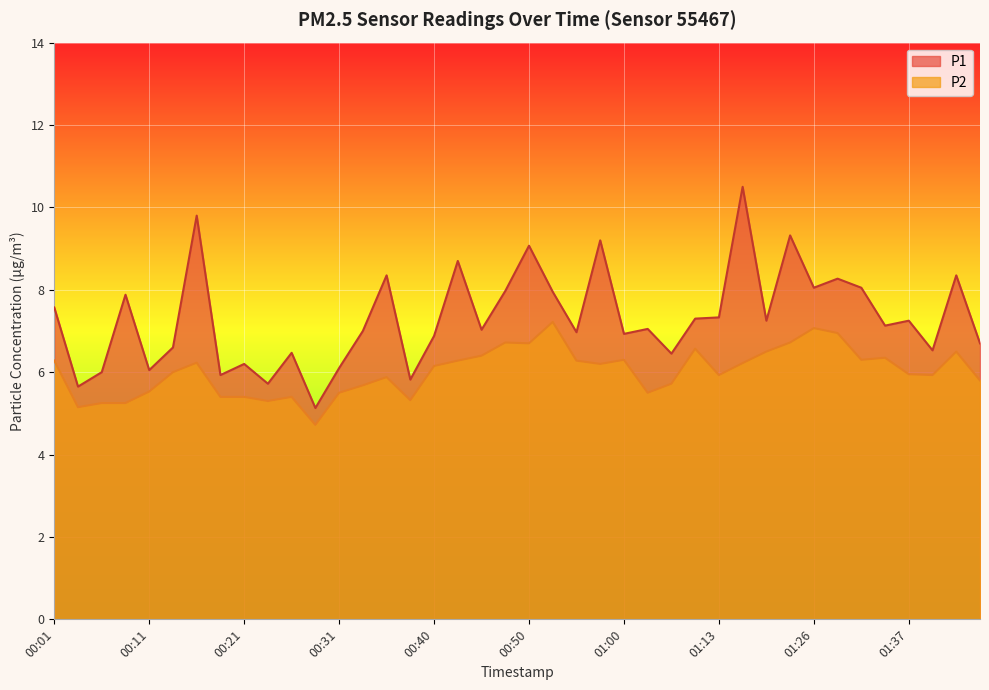

What are all the series names shown in the legend?

P1, P2